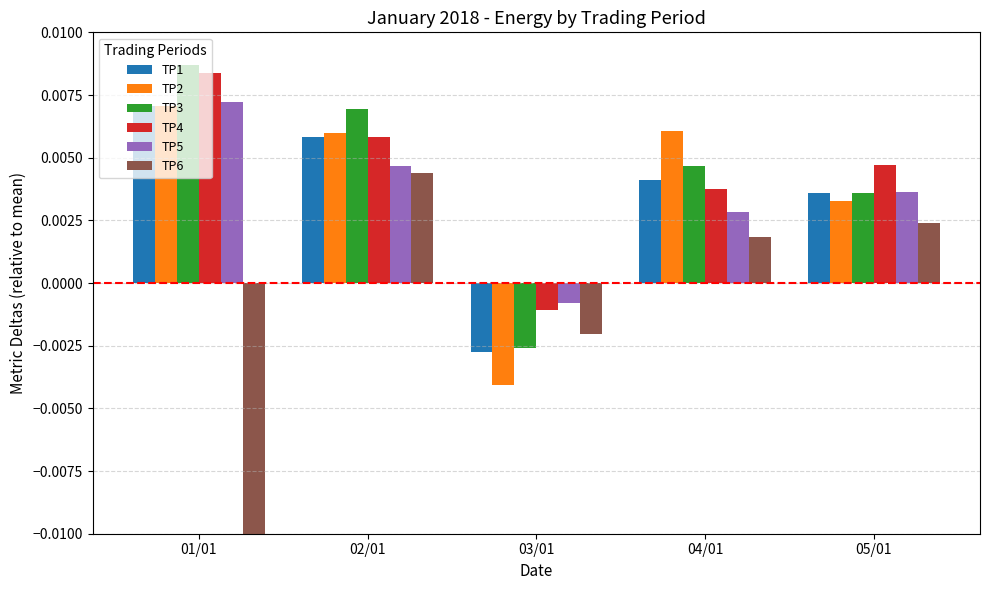

How many bars are there in each group?

6